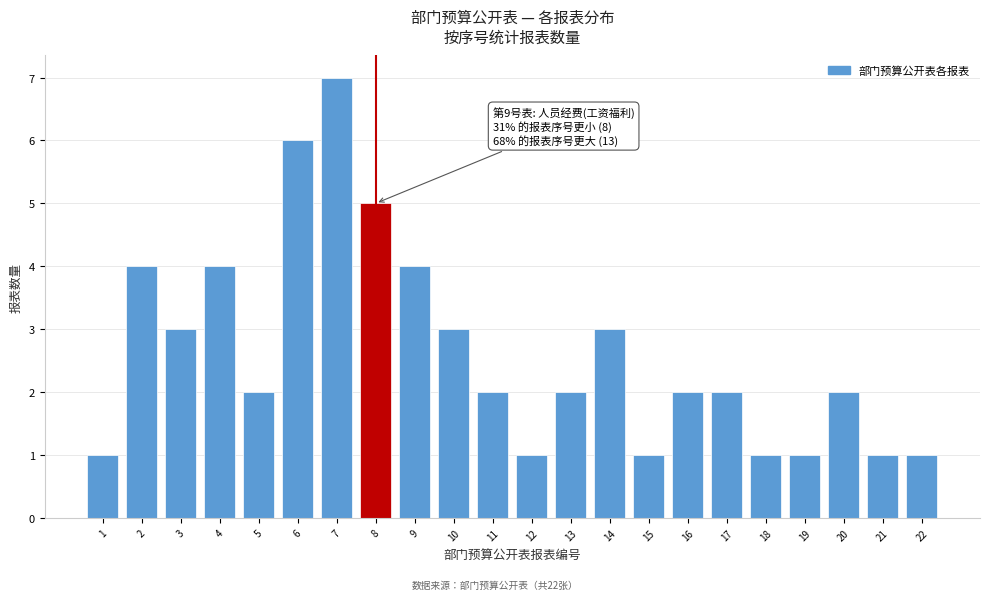

Reading right to left, what are all the values shown in this chart?

1	1	2	1	1	2	2	1	3	2	1	2	3	4	5	7	6	2	4	3	4	1